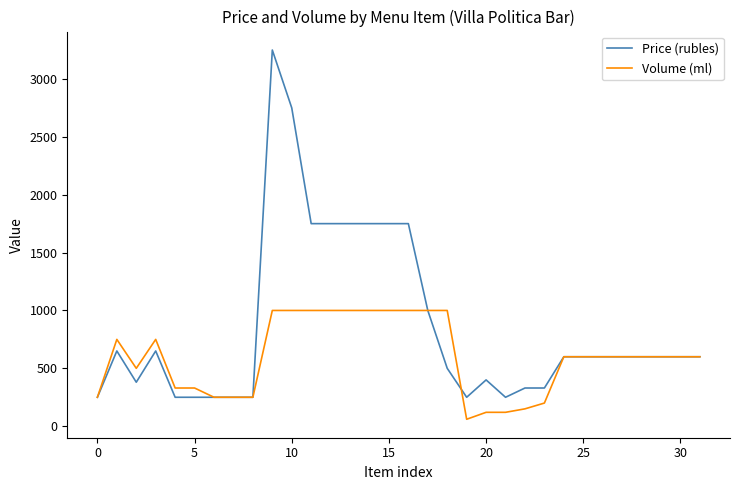

List the series in order of their overall mean, highest first.

Price (rubles), Volume (ml)